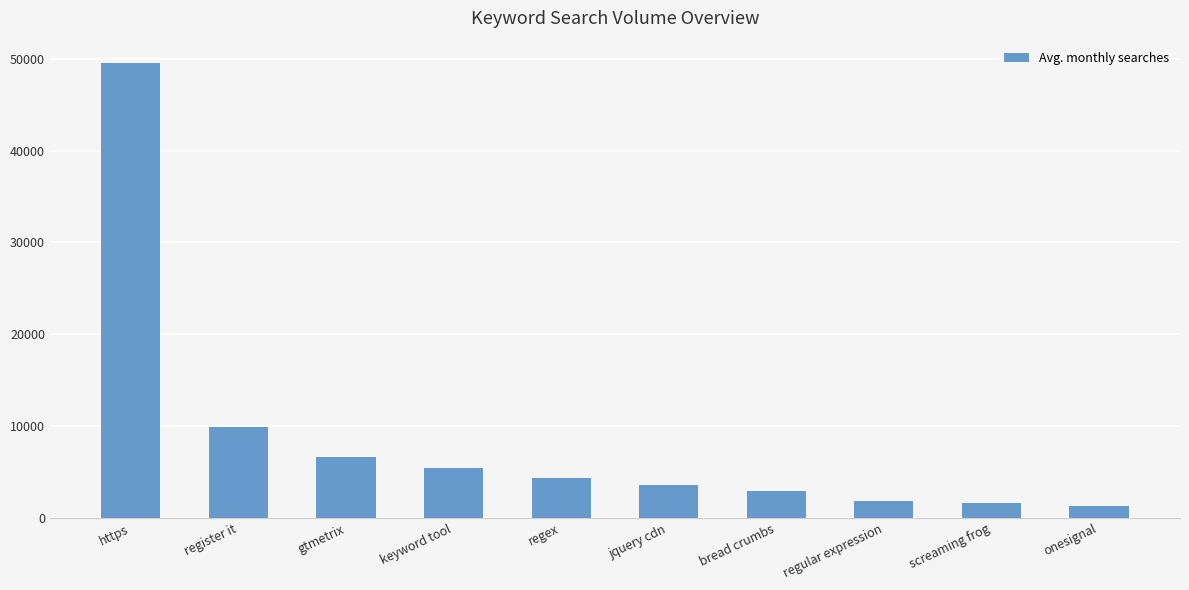

How many data points does each series have?

10